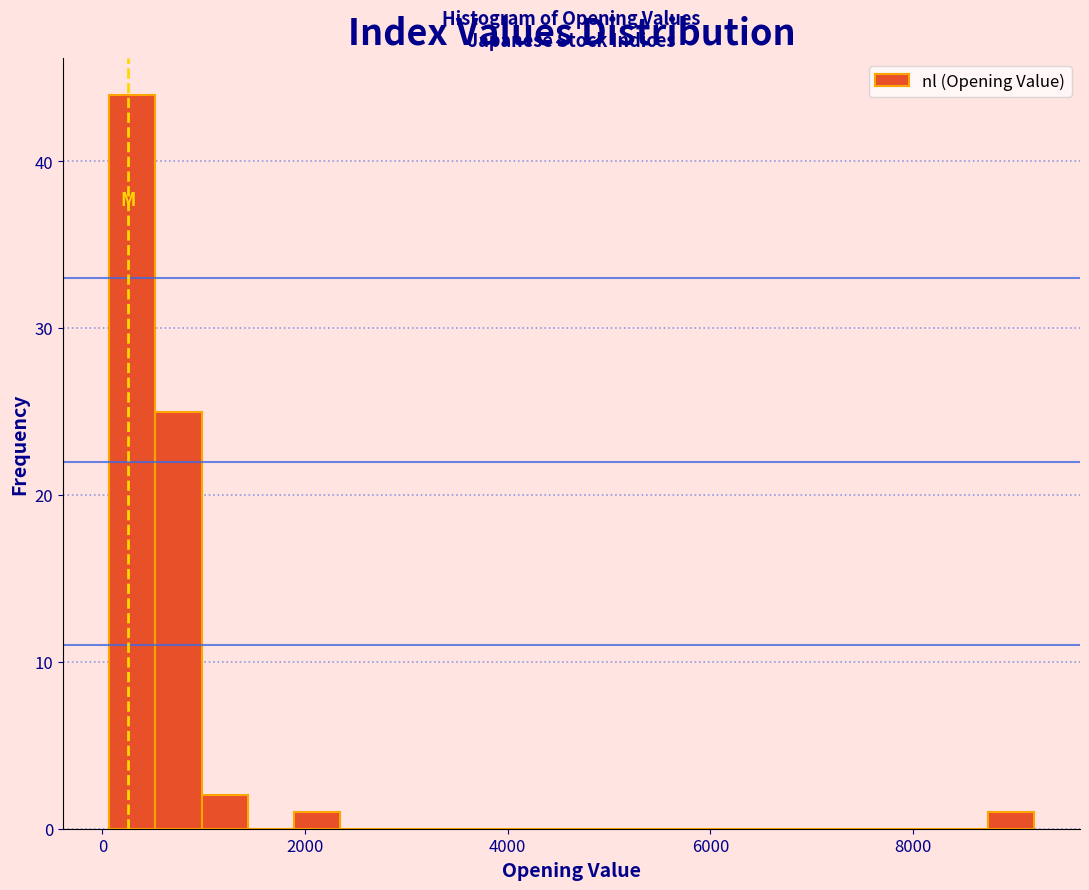

Read against the x-axis, roughly where is the centre of the tallest bar?

200